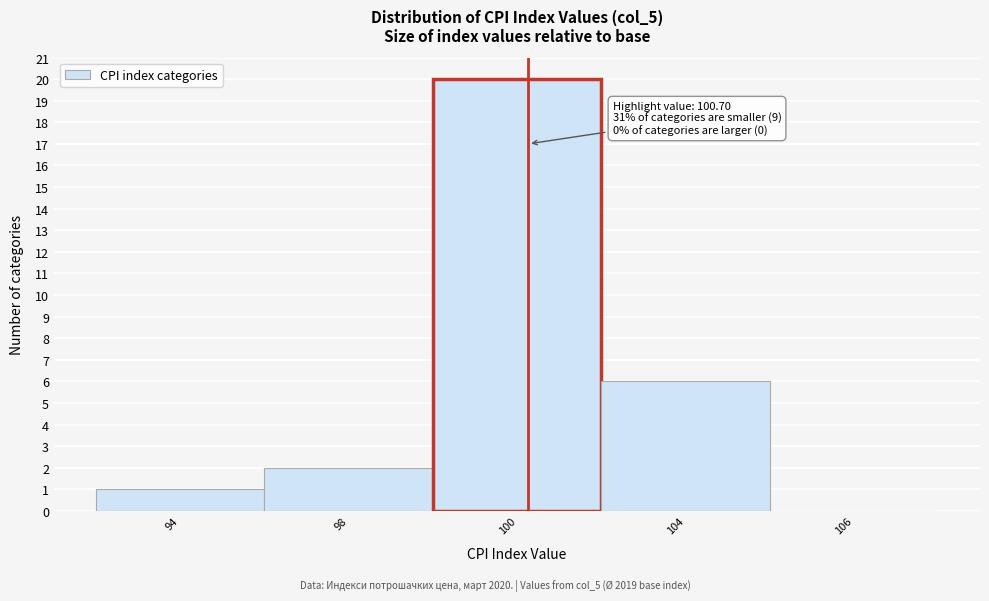

Reading left to right, extract all data points from this chart.

94=1	98=2	100=20	104=6	106=0